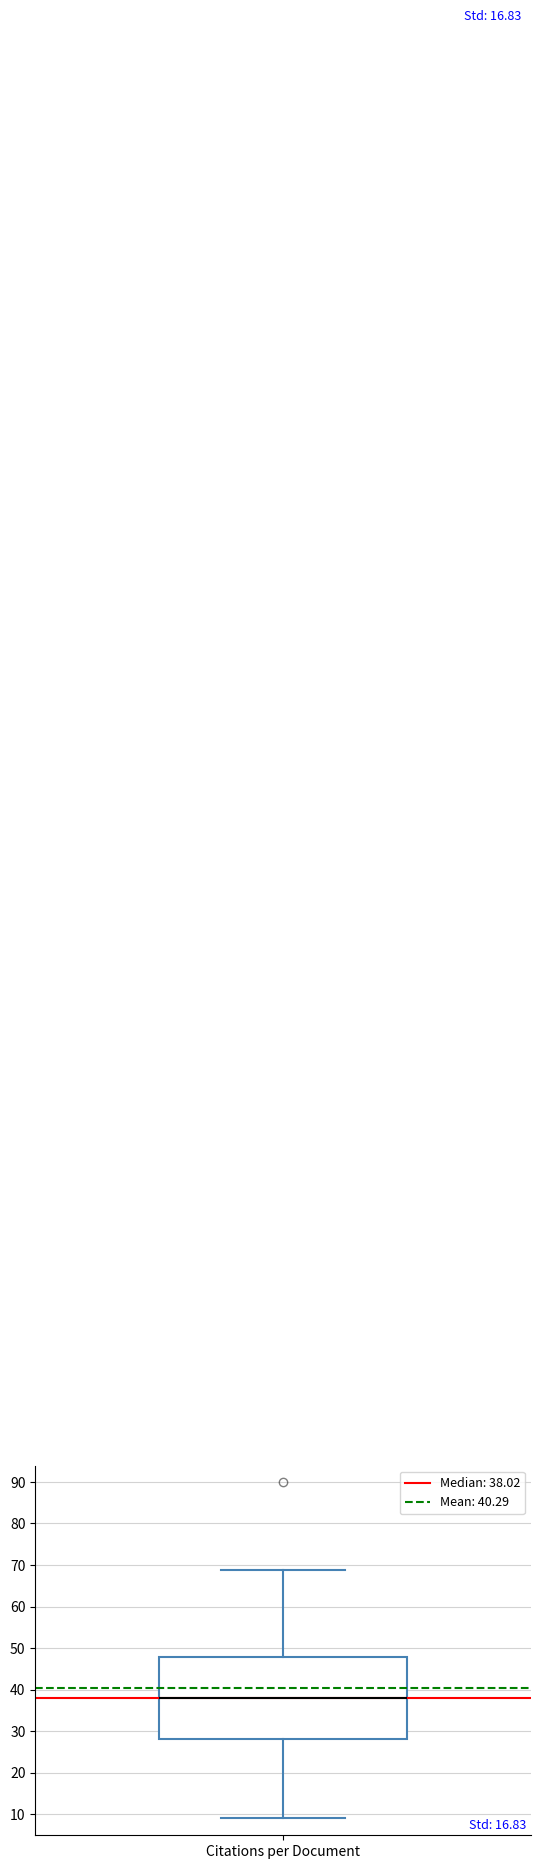

Read this box plot against the y-axis: the position of the median line, the range covered by the box, and the ends of both whiskers. The values are not printed on the chart, so give them approximately, as read against the axis.

median 38, box 28 to 48, whiskers 9 to 69